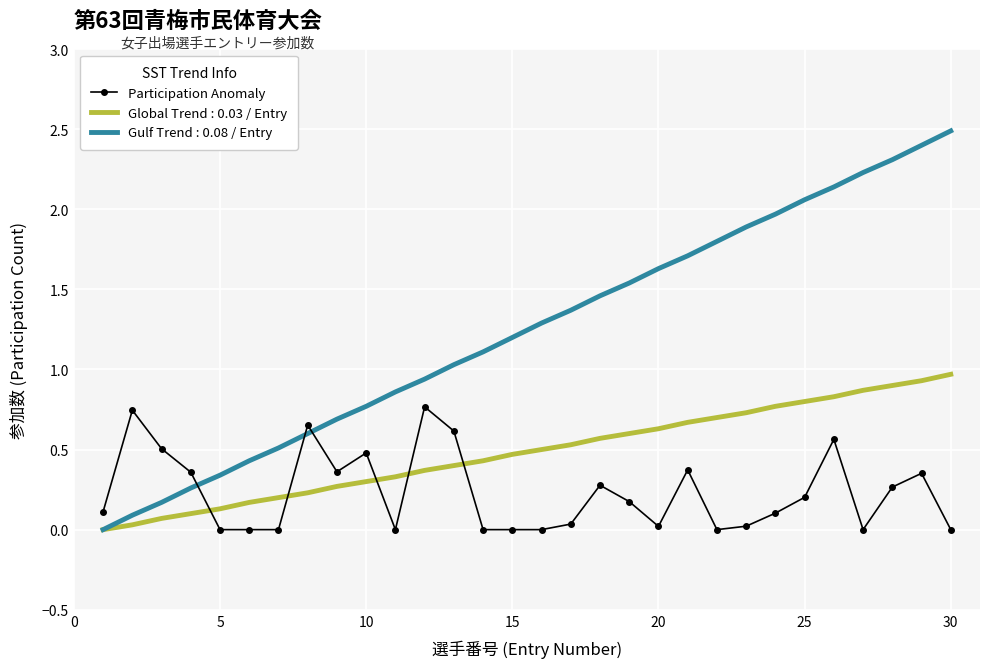

Rank the series by their maximum value, from lowest to highest.

Participation Anomaly, Global Trend : 0.03 / Entry, Gulf Trend : 0.08 / Entry